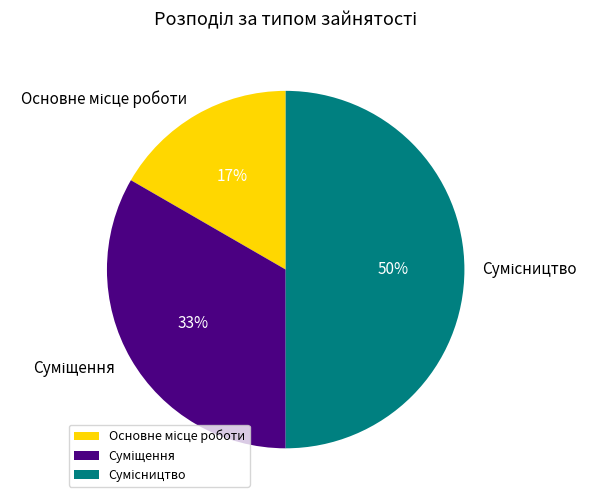

To the nearest percent, what is the average slice percentage?

33%